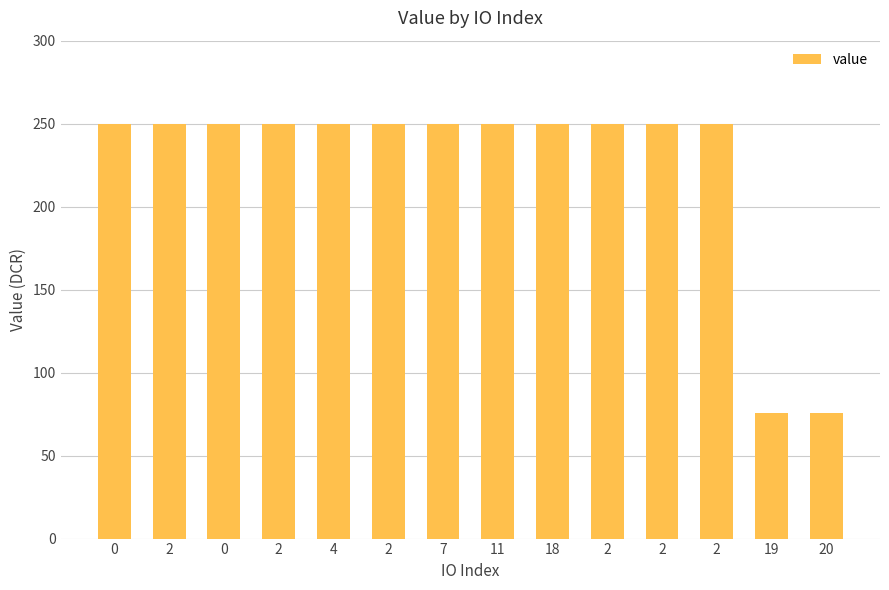

How many data points does each series have?

14